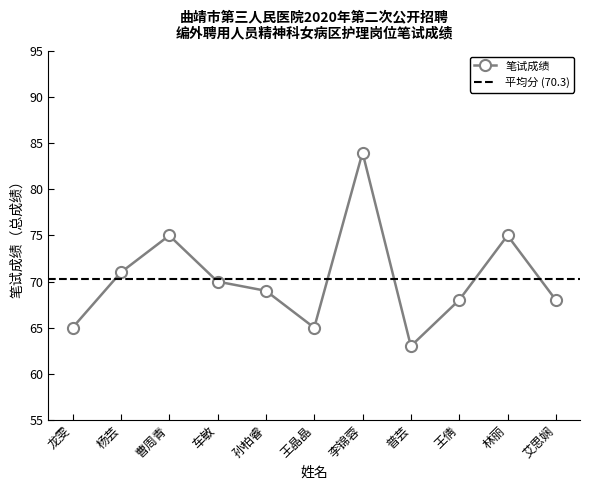

What is the value of the 9th point from the left?

68